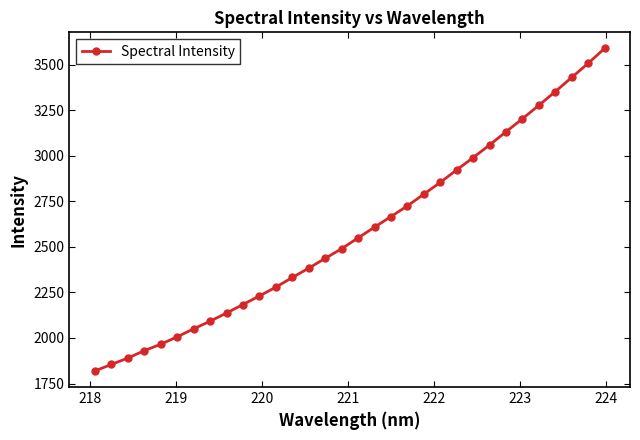

What is the average value?

2585.1